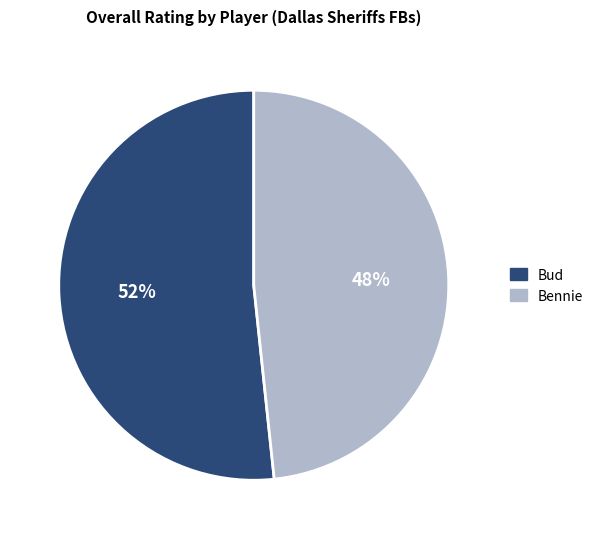

To the nearest percent, what is the combined percentage of Bud and Bennie?

100%